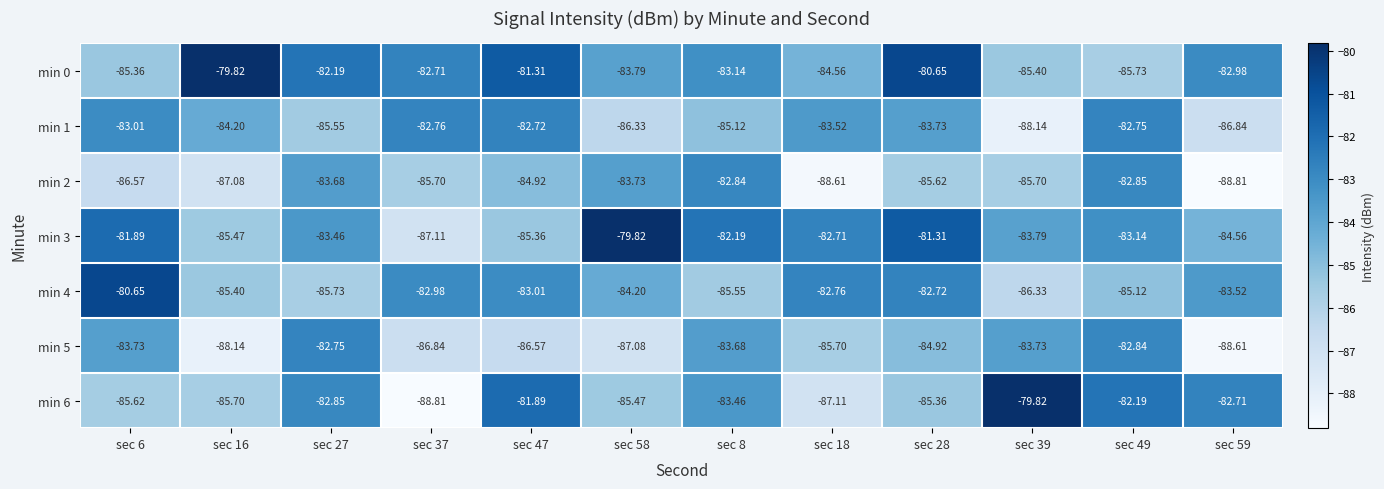

Is the value of min 1 at sec 37 greater than the value of min 5 at sec 49?

Yes